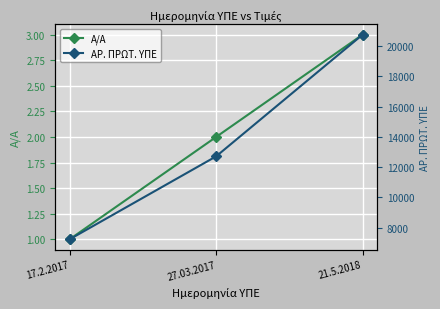

At which label is A/A closest to 2?

27.03.2017